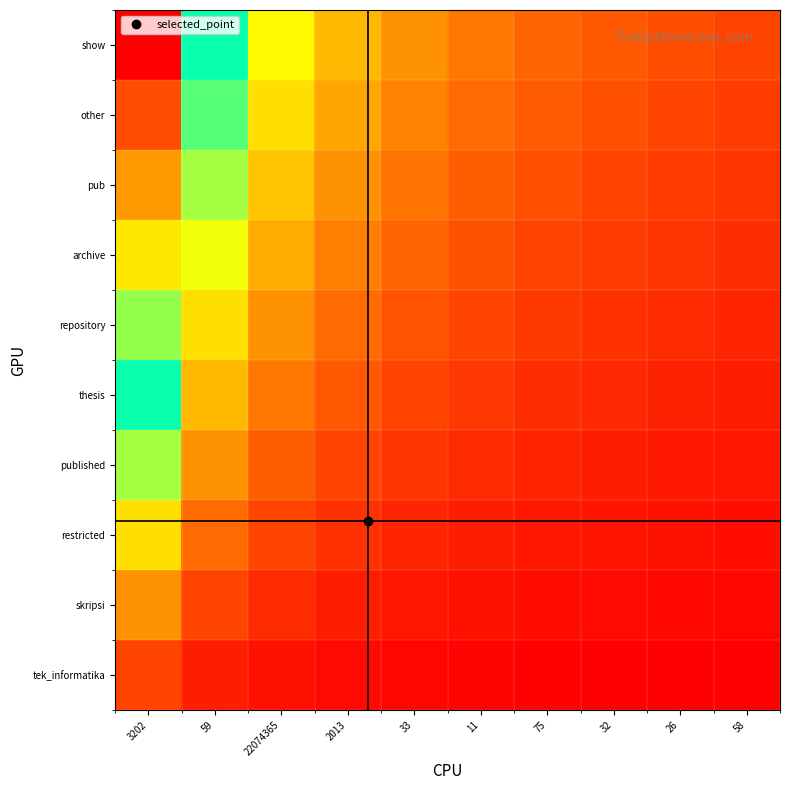

What is the total value across all series at 2013?

13.8